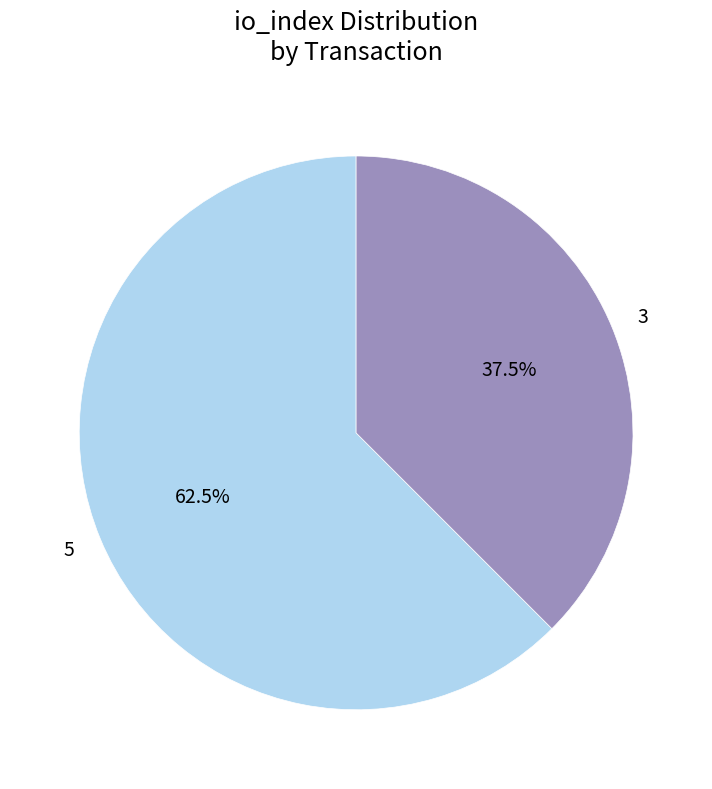

What is the ratio of the value at 5 to the value at 3?

1.7